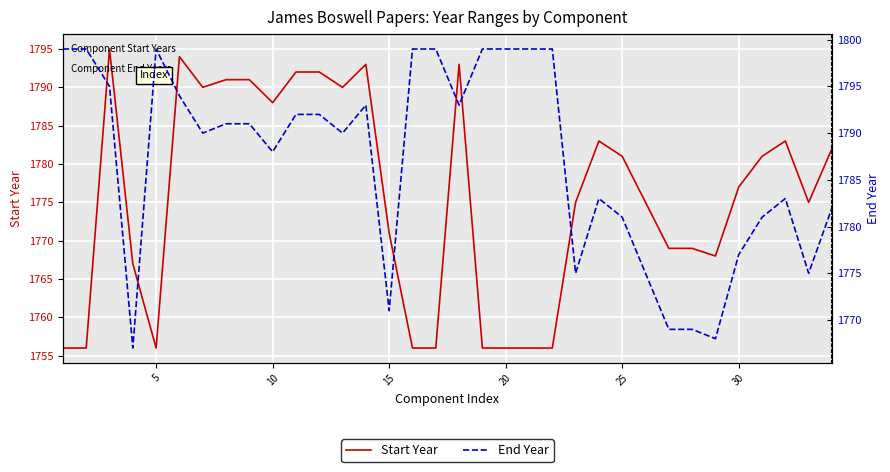

What is the maximum value for Start Year?

1795